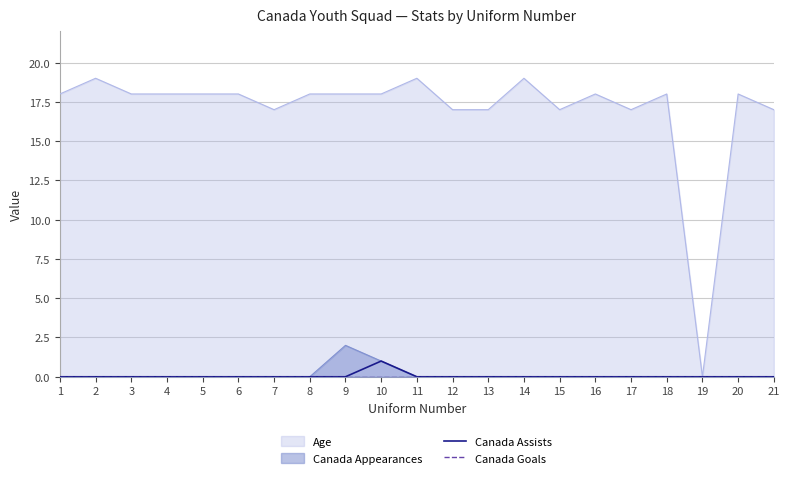

Where is Canada Goals nearest to the value 0?

1